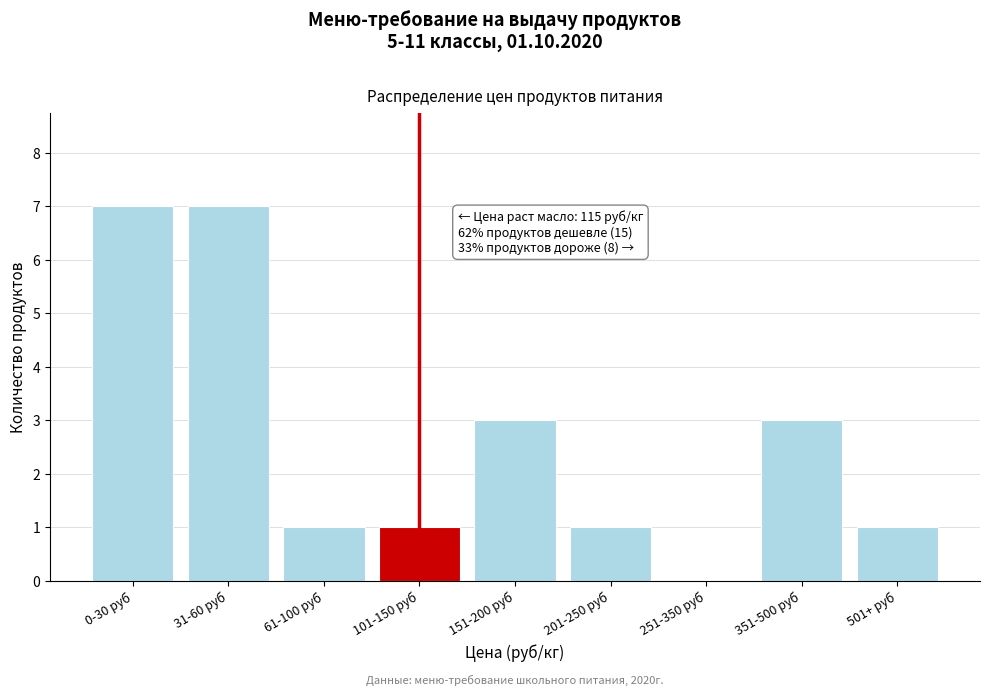

Reading left to right, list all the values displayed in this chart.

0-30 руб=7	31-60 руб=7	61-100 руб=1	101-150 руб=1	151-200 руб=3	201-250 руб=1	251-350 руб=0	351-500 руб=3	501+ руб=1